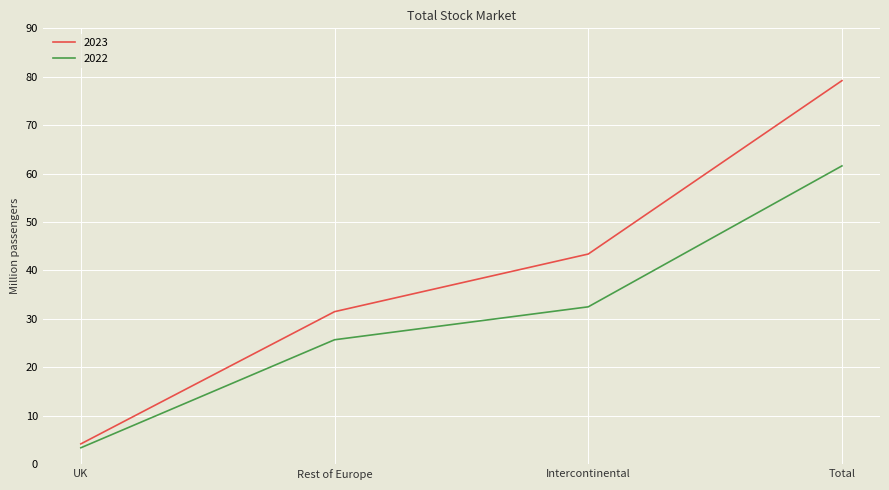

What is the sum of all 2023 values?

158.3